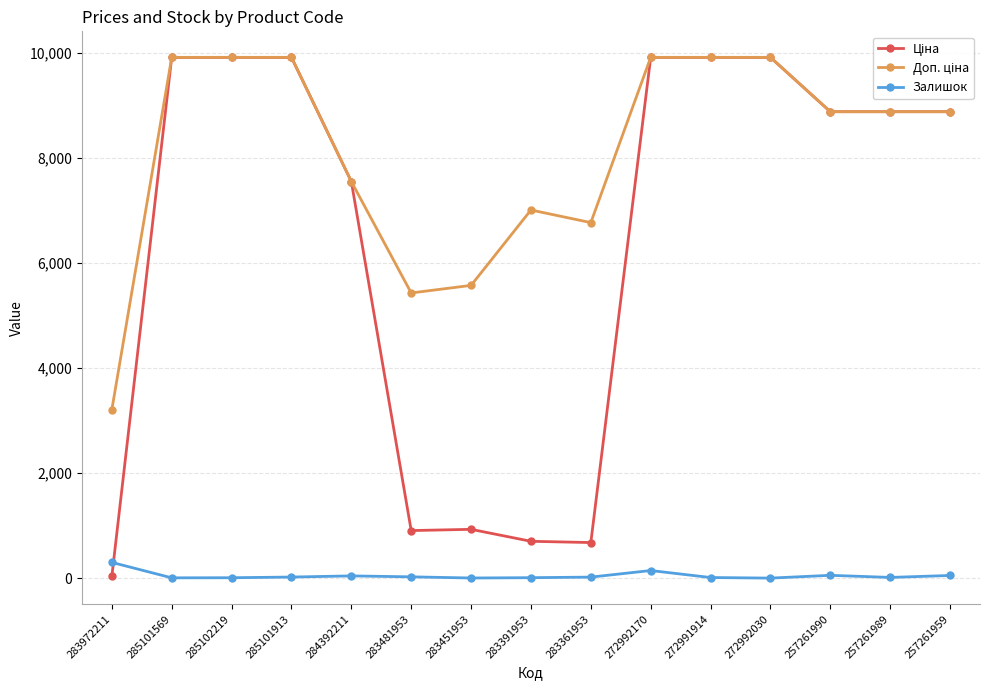

What is the maximum value shown in the chart?

9908.5